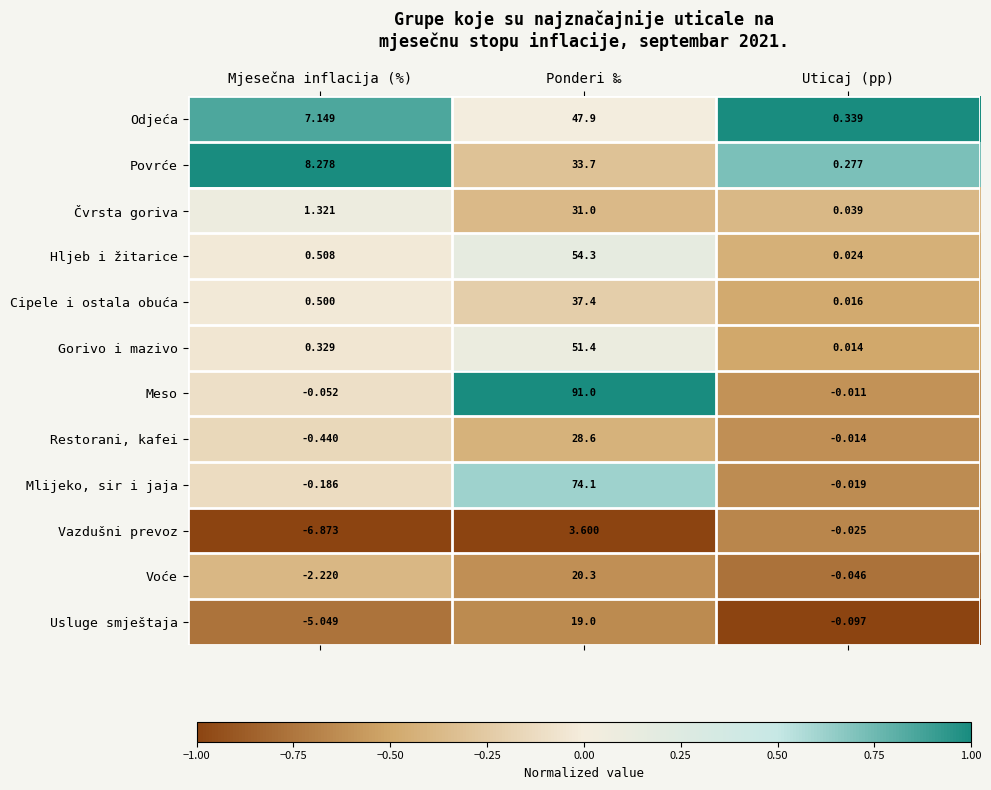

At which category does the chart reach its peak across all series?

Ponderi ‰